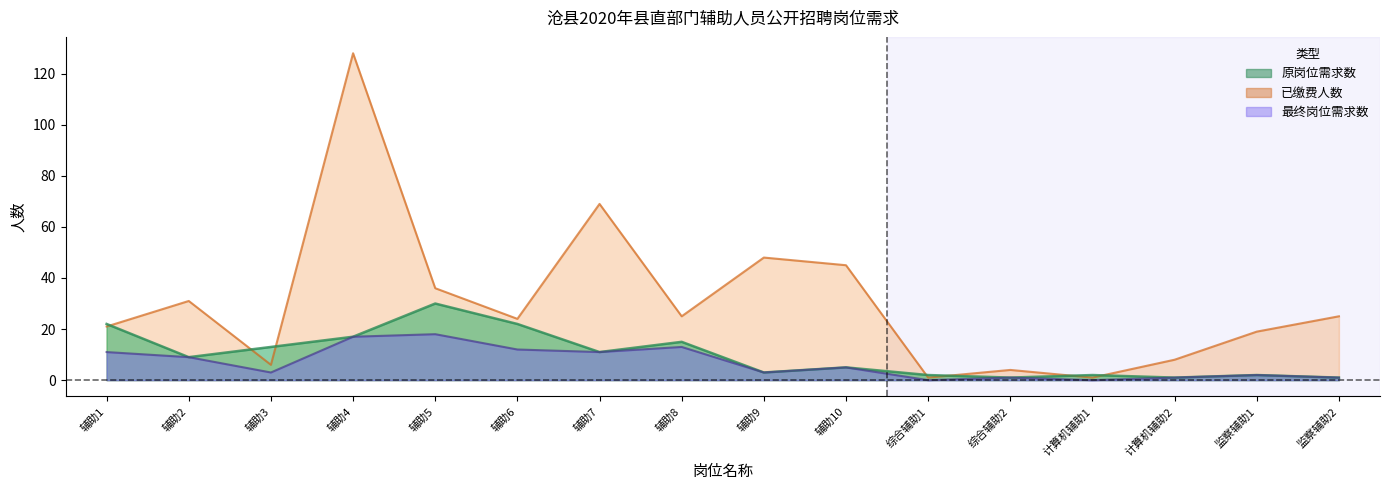

How many lines are shown in the chart?

3